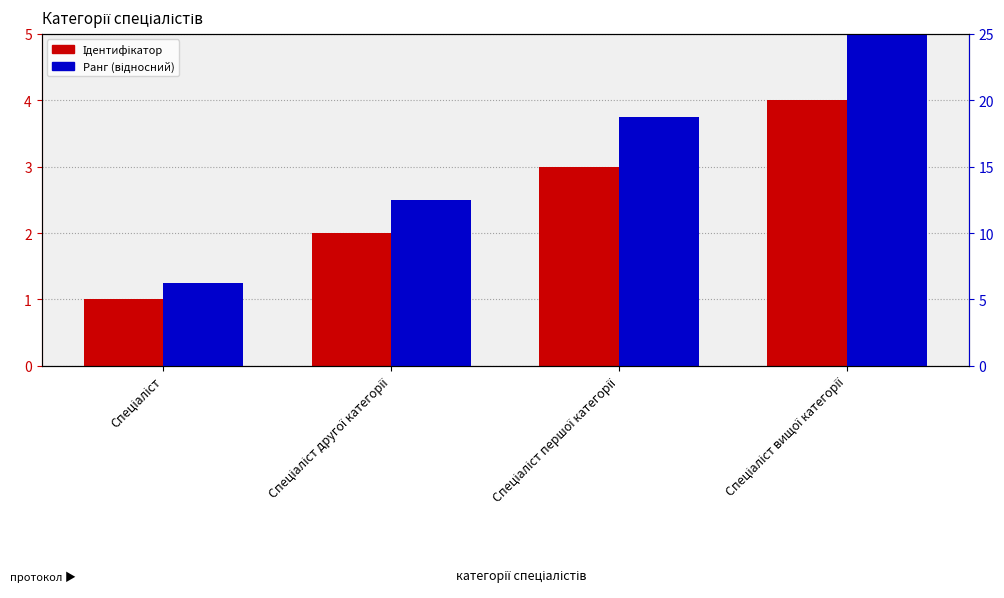

What is the approximate value of Ранг (відносний) at Спеціаліст другої категорії?

12.5